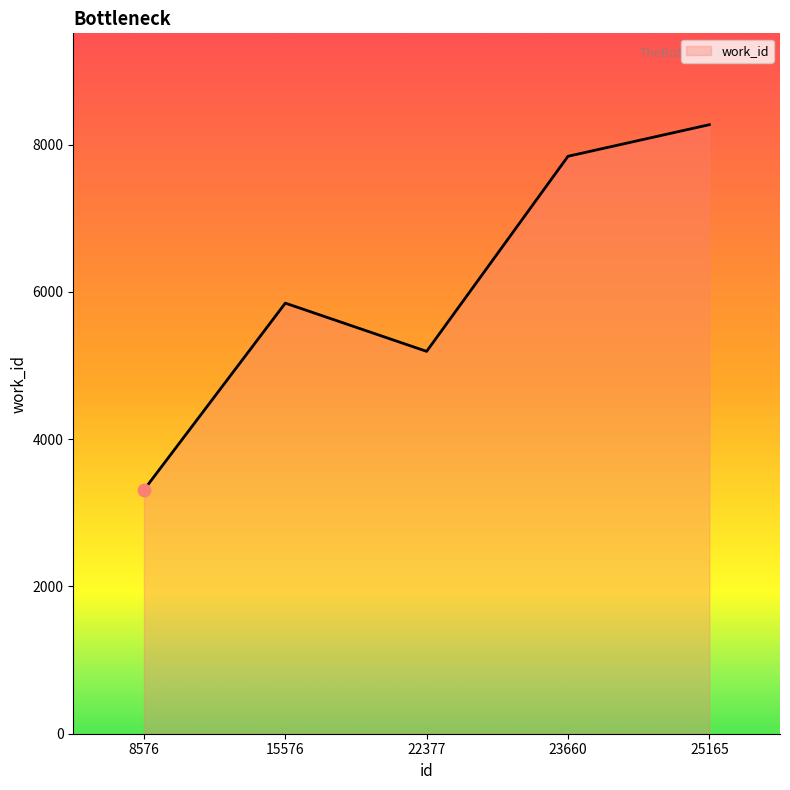

What is the change in value from 8576 to 23660?

+4531